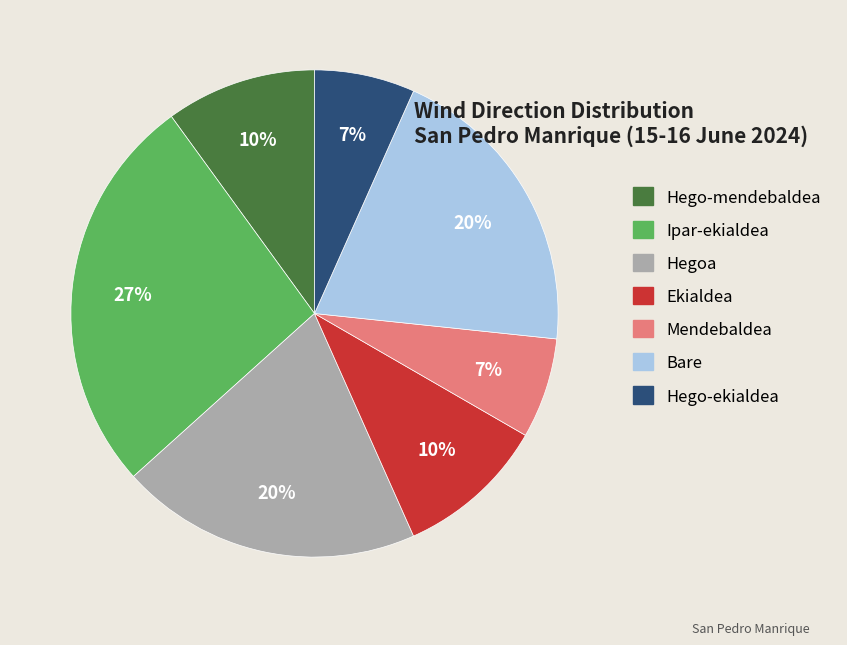

Is there a majority slice in this chart?

No